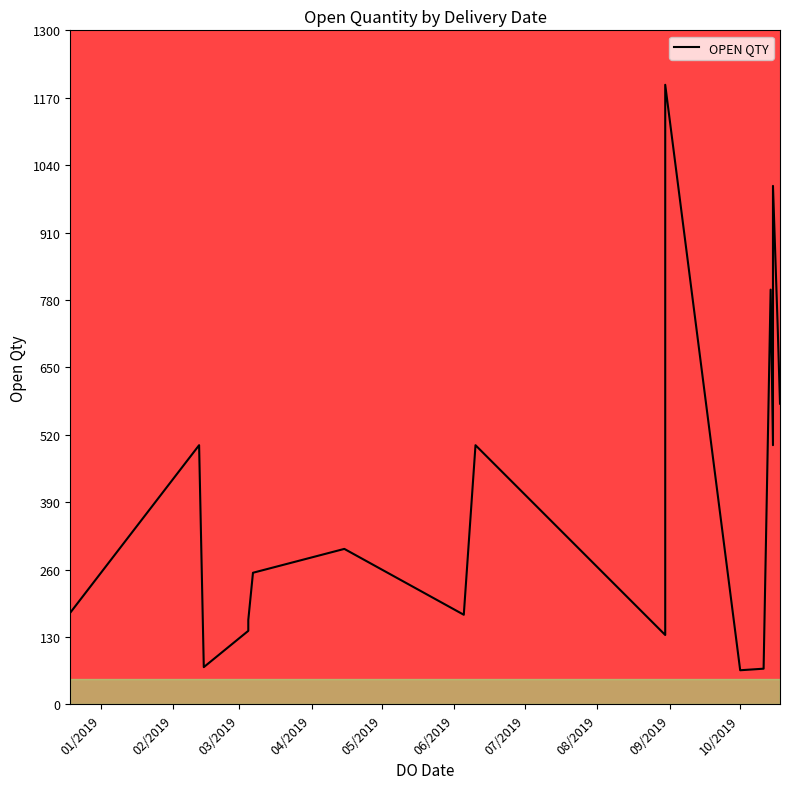

At which category does the chart reach its peak across all series?

30/08/2019